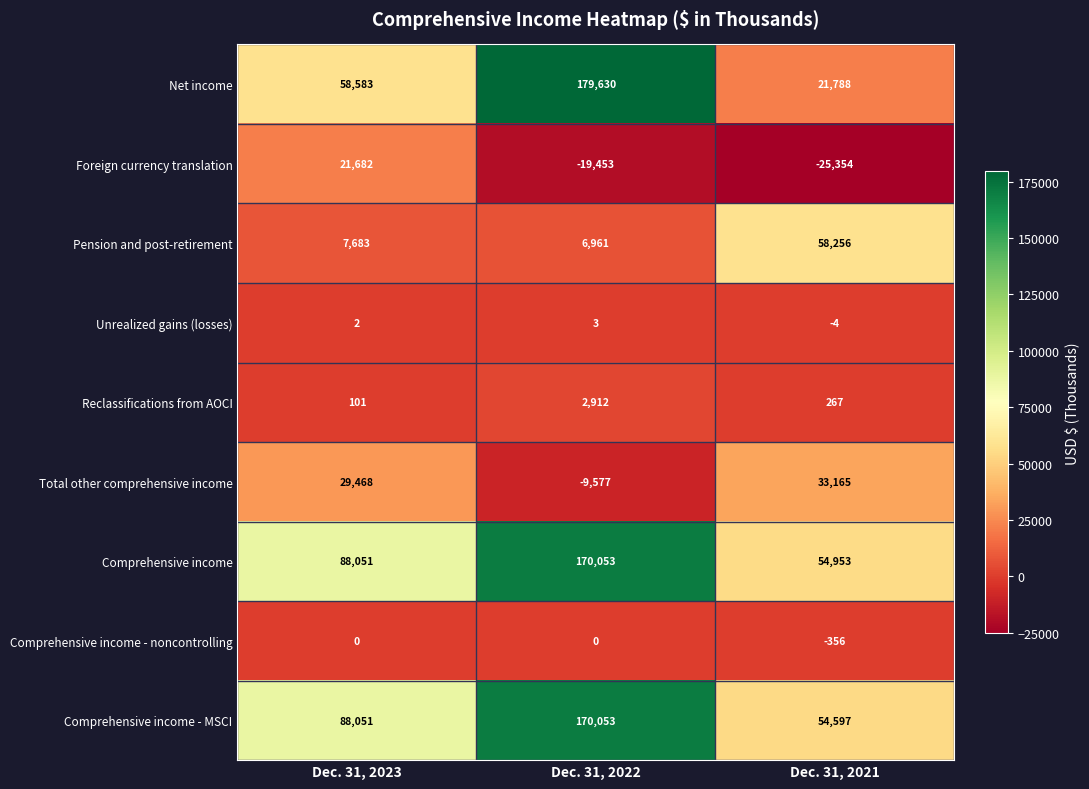

Which series has the widest spread of values?

Net income